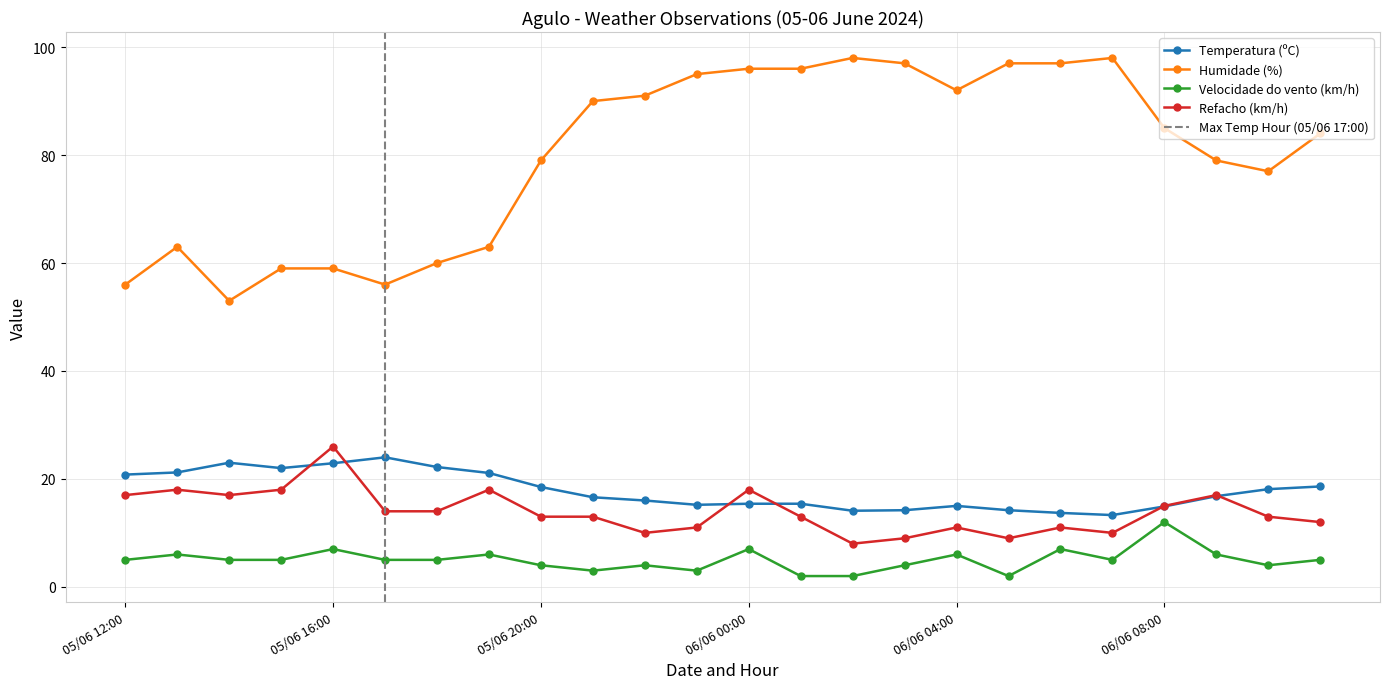

True or false: Humidade (%) and Temperatura (ºC) intersect in this chart.

False